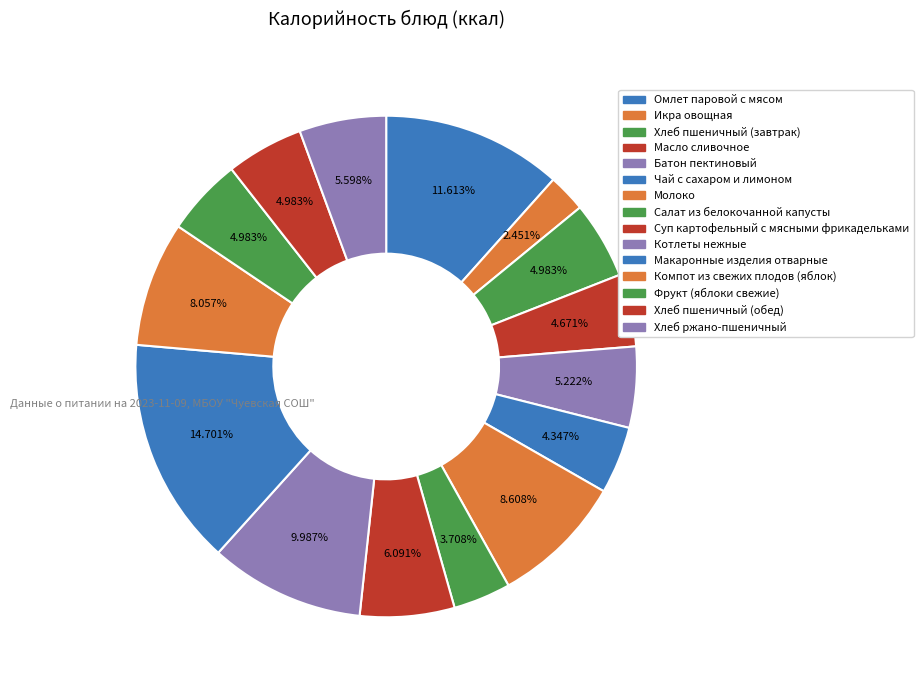

What percentage is NOT represented by Суп картофельный с мясными фрикадельками?

93.9%